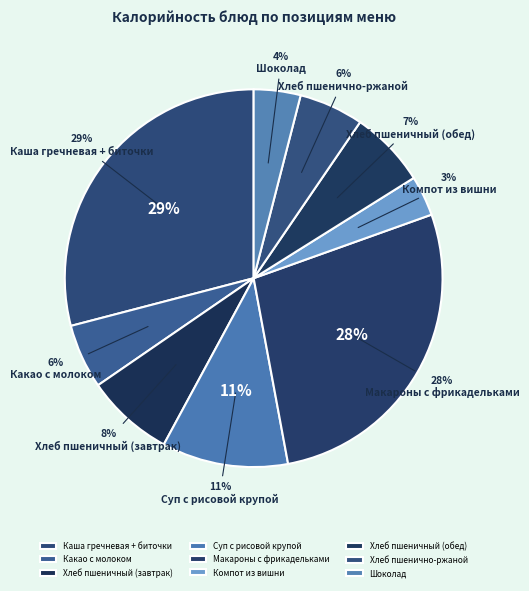

Is there a majority slice in this chart?

No